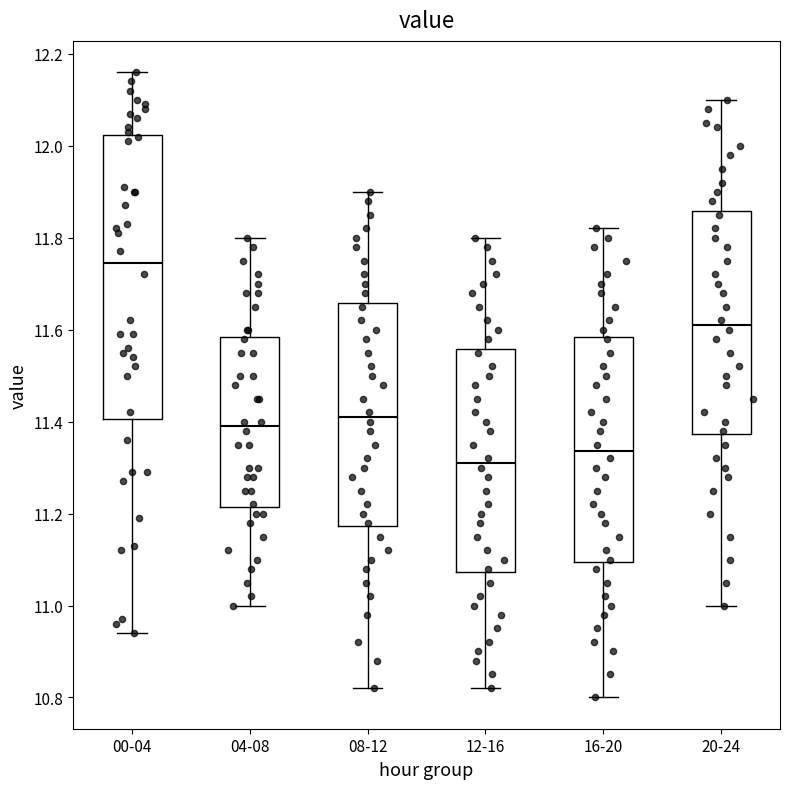

Which box is the tallest, from its lower edge to its upper edge?

00-04